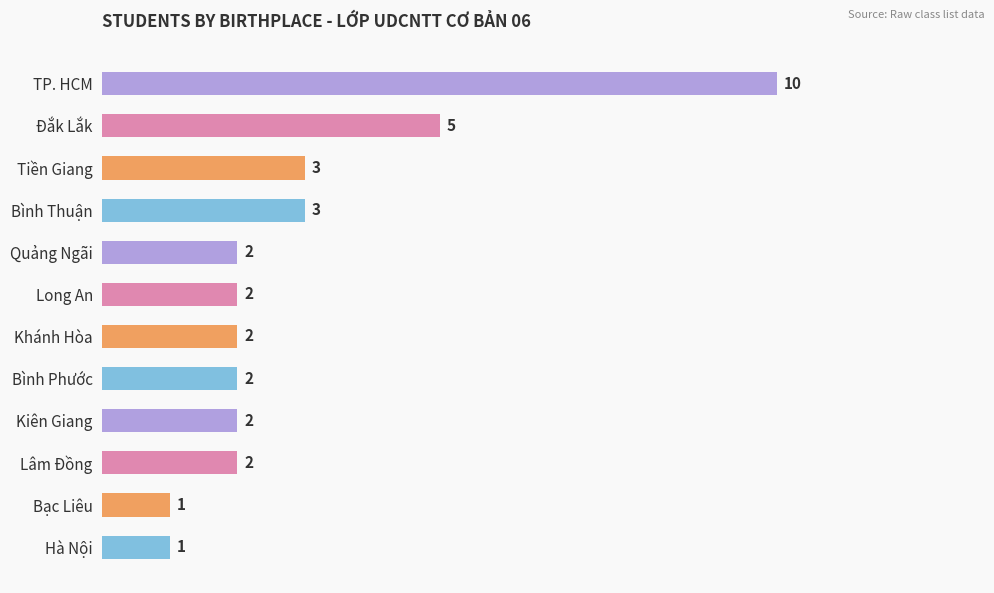

Reading top to bottom, extract all data points from this chart.

10	5	3	3	2	2	2	2	2	2	1	1